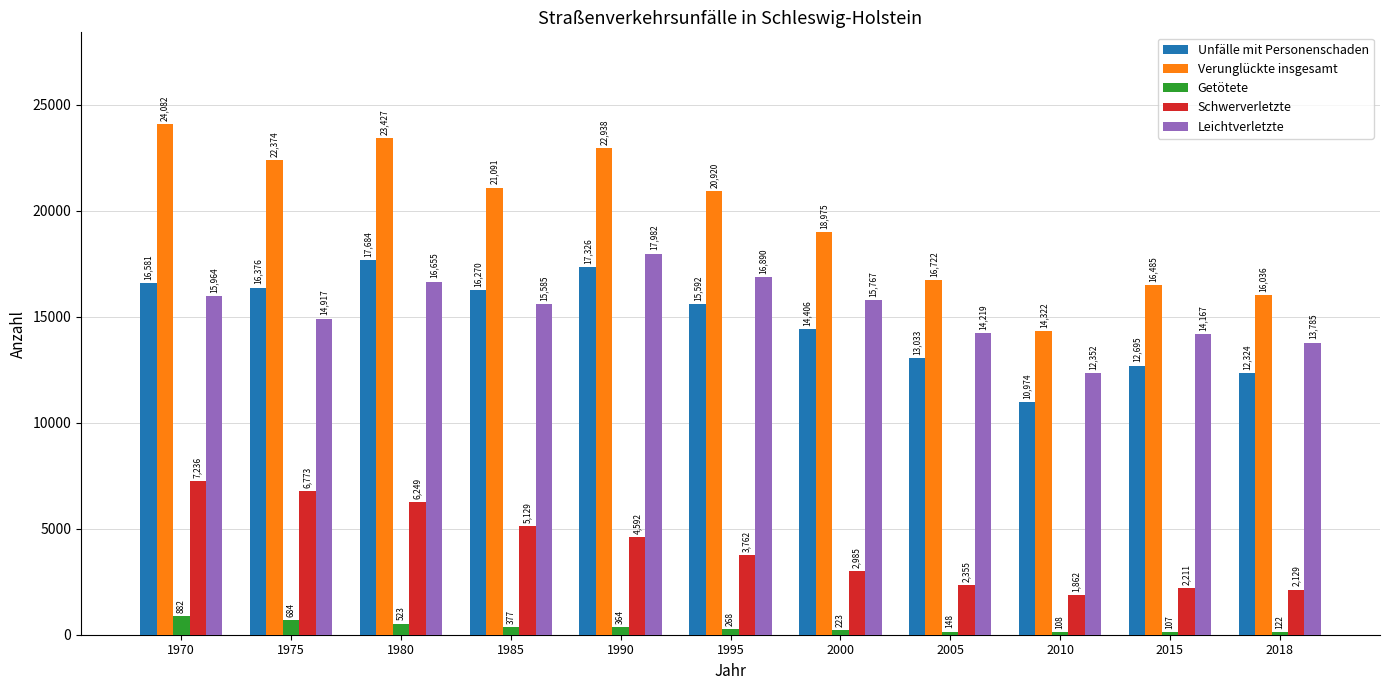

At 2000, list the series in order from smallest to largest.

Getötete, Schwerverletzte, Unfälle mit Personenschaden, Leichtverletzte, Verunglückte insgesamt